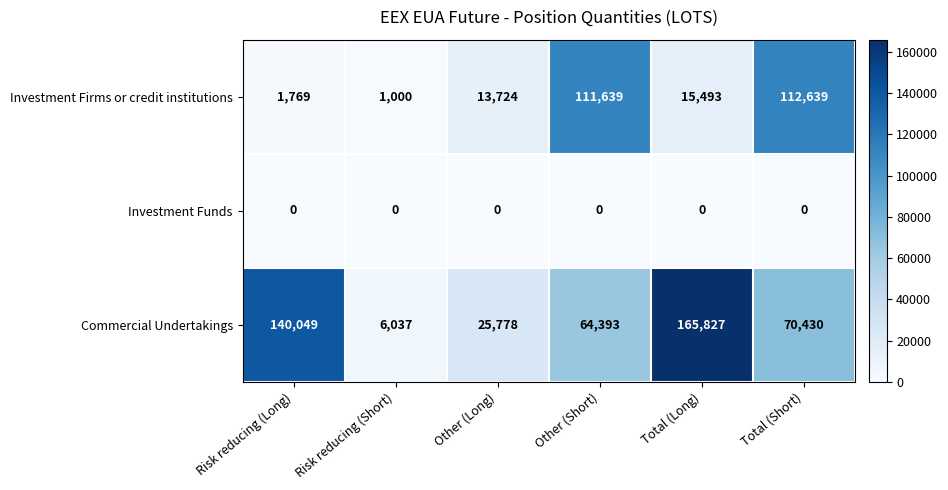

Reading right to left, what are all the values shown in this chart?

Investment Firms or credit institutions: Total (Short)=112639	Total (Long)=15493	Other (Short)=111639	Other (Long)=13724	Risk reducing (Short)=1000	Risk reducing (Long)=1769
Investment Funds: Total (Short)=0	Total (Long)=0	Other (Short)=0	Other (Long)=0	Risk reducing (Short)=0	Risk reducing (Long)=0
Commercial Undertakings: Total (Short)=70430	Total (Long)=165827	Other (Short)=64393	Other (Long)=25778	Risk reducing (Short)=6037	Risk reducing (Long)=140049